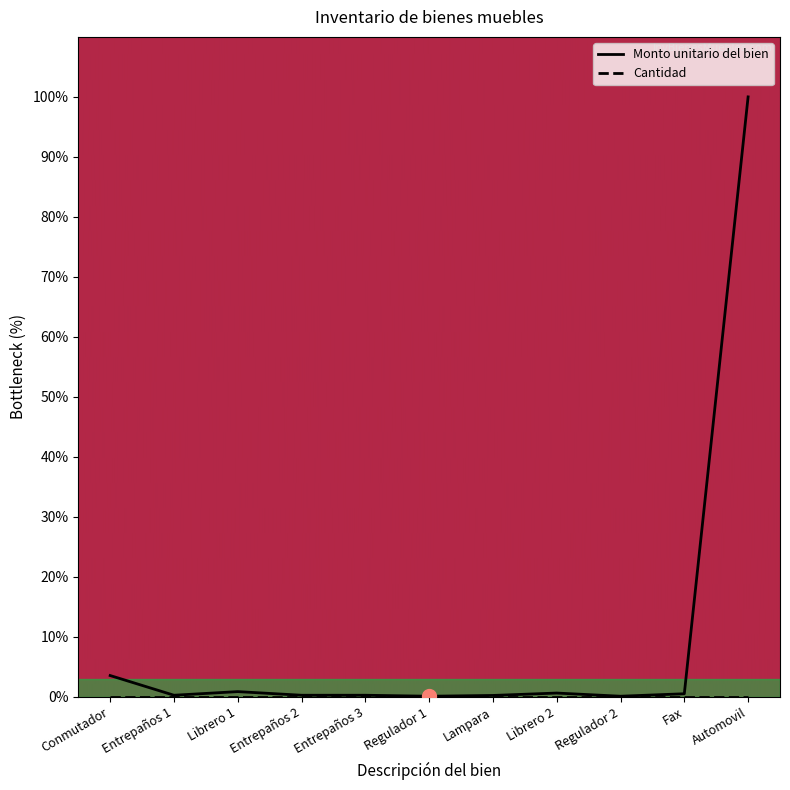

What is the change in value from Librero 2 to Automovil?

+99.4